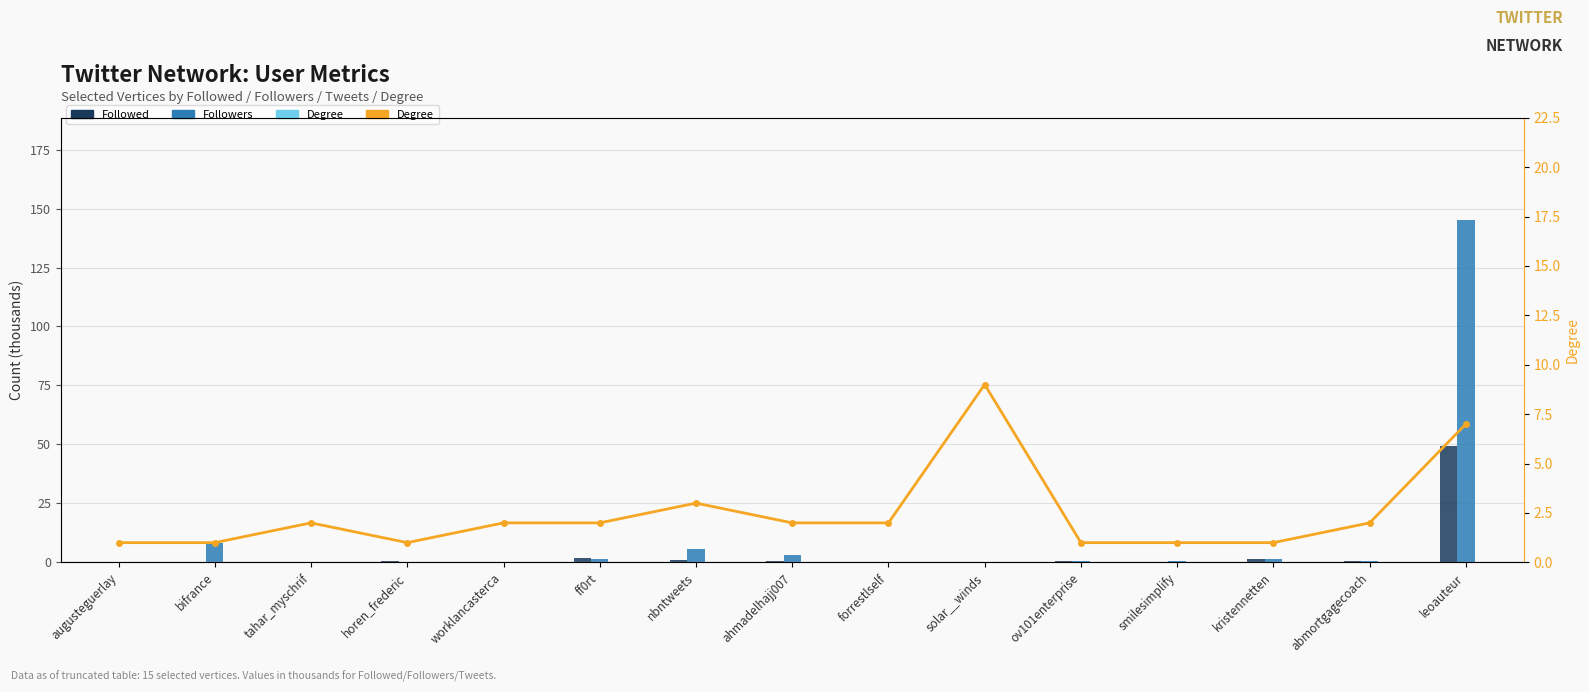

Between horen_frederic and abmortgagecoach, which series saw the biggest shift?

Degree